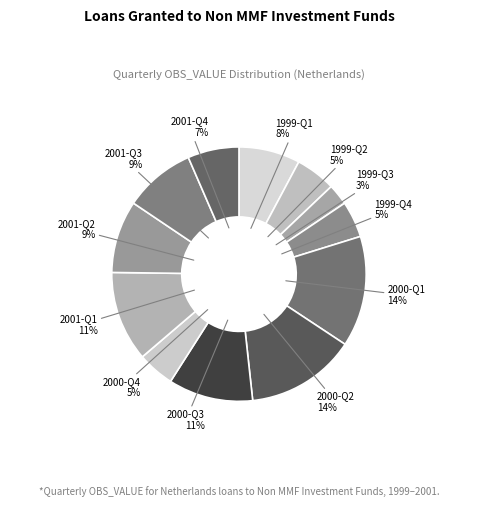

To the nearest percent, what percentage of the pie is 1999-Q3?

3%